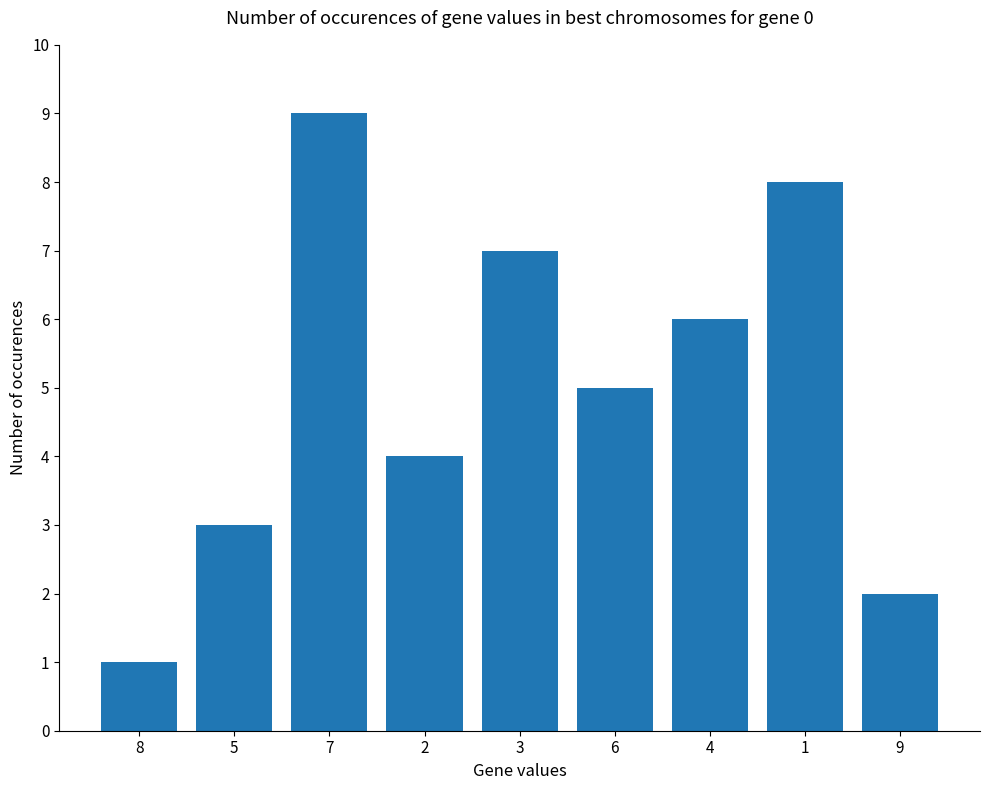

True or false: the data shows 9 at 6.

False